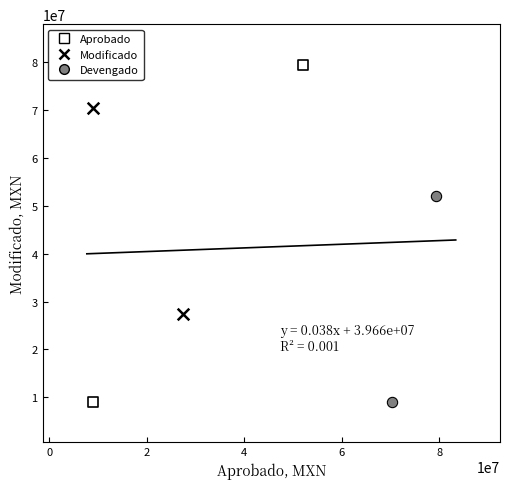

Which series reaches the maximum Y coordinate?

Aprobado